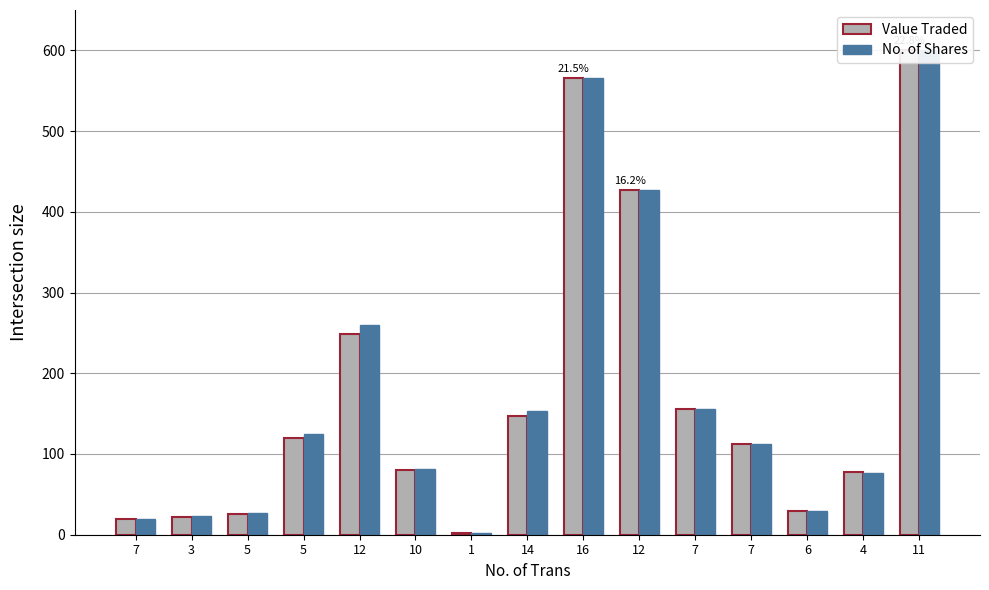

At which category does the chart reach its peak across all series?

11